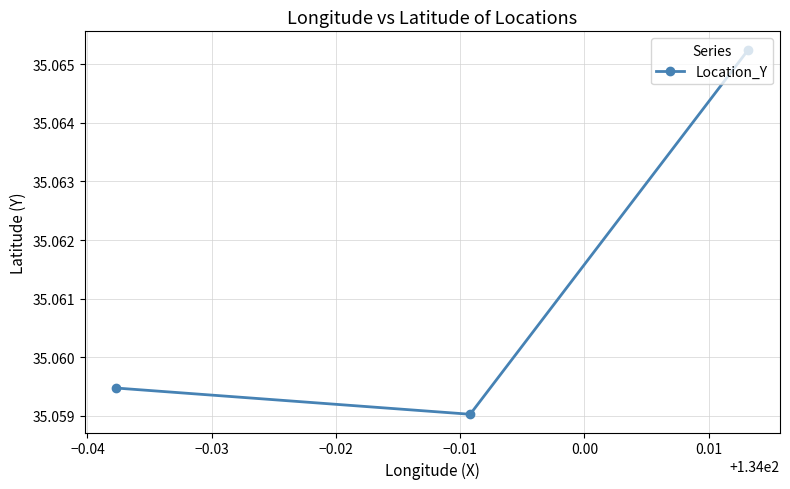

What is the sum of all values?

105.2